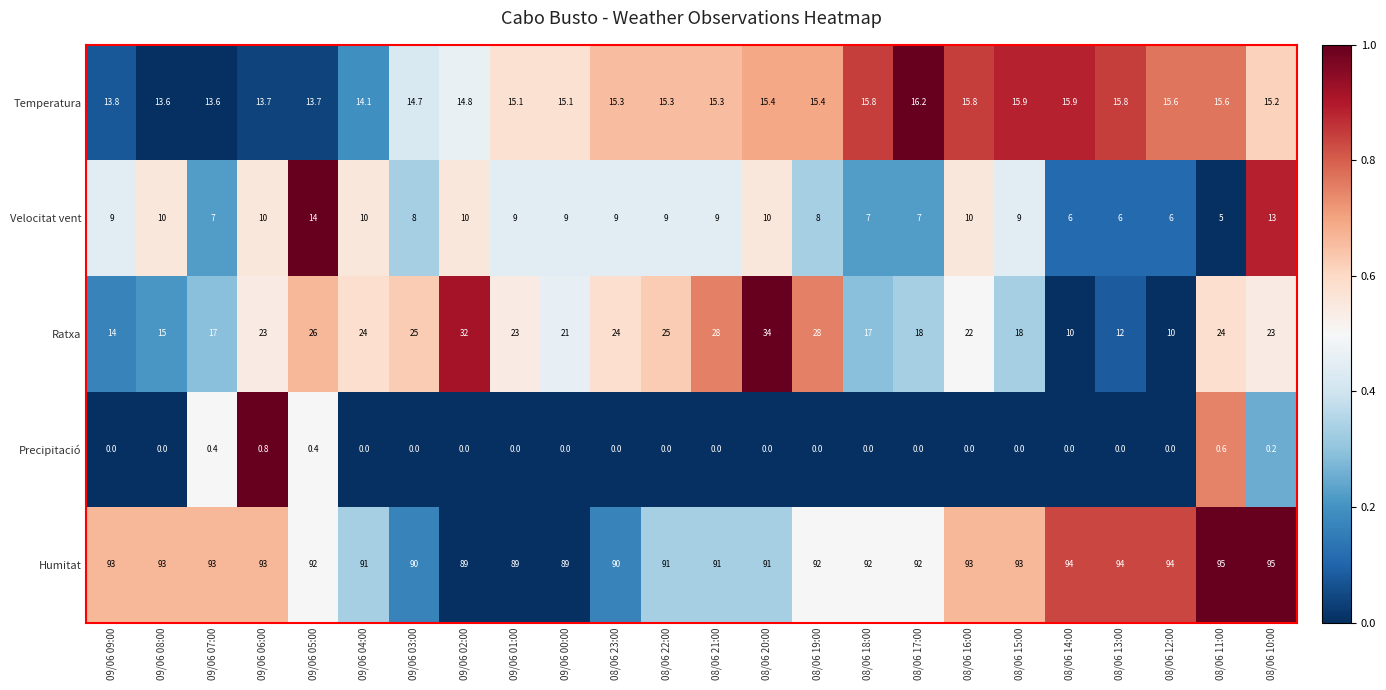

What is the total value across all series at 09/06 07:00?

131.0